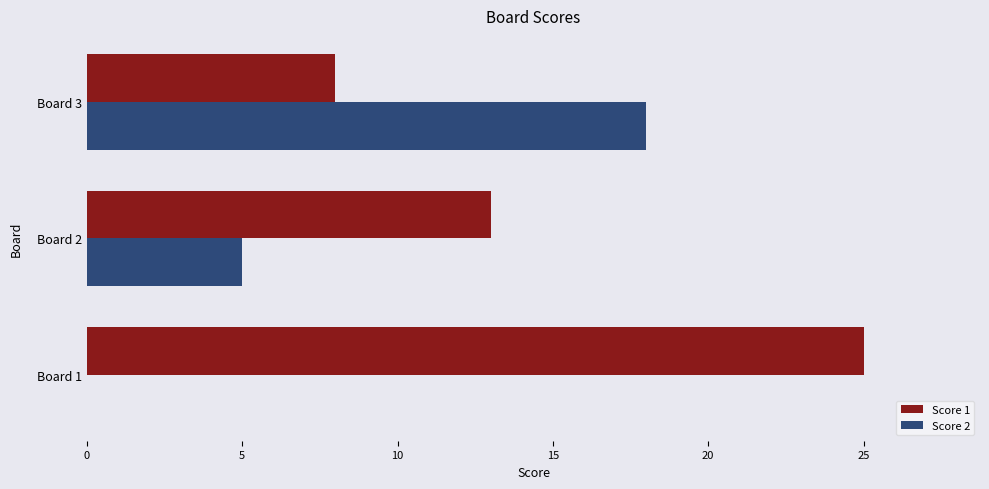

At which label is Score 1 closest to 16?

Board 2